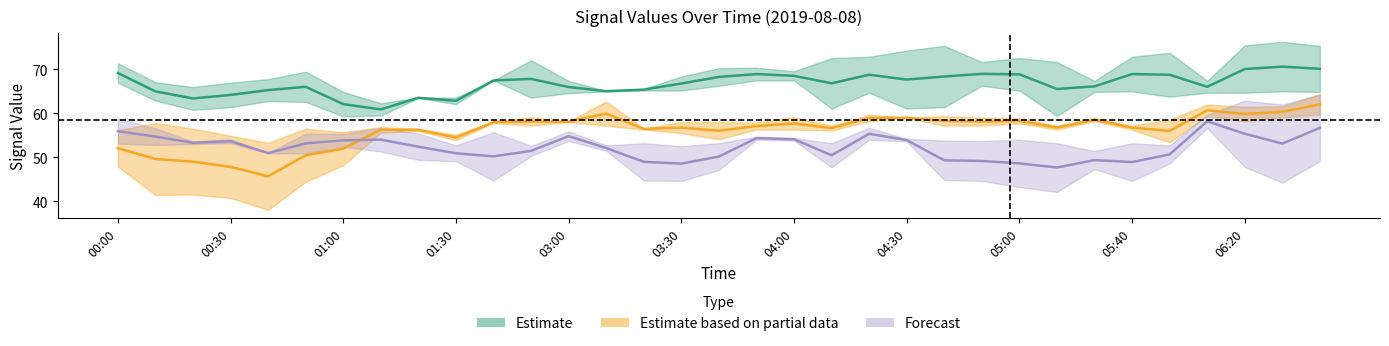

Reading left to right, transcribe all the data shown in this chart.

6.478: 56.2	57.8	56.5	54.9	53.3	56.5	55.7	56.9	56.5	55.1	58.2	57.2	58.2	57.2	56.6	55.5	54.1	57.9	59.1	56.1	59.7	59.0	59.4	59.0	58.9	56.3	58.9	56.3	53.4	62.0	61.5	61.6	59.7
6.626: 53.1	52.8	53.6	53.2	51.0	55.4	55.3	56.7	55.4	52.7	55.7	52.6	53.7	52.7	53.2	52.5	53.2	54.0	53.8	53.2	54.0	54.2	53.8	53.7	54.0	53.2	51.4	53.2	52.7	59.7	62.9	62.0	64.3
8.842: 58.8	56.6	53.0	54.1	50.9	50.9	52.4	51.3	49.4	49.1	44.7	50.3	55.9	51.5	44.7	44.6	47.1	54.7	54.4	47.7	56.7	53.6	44.8	44.6	43.2	42.1	47.3	44.6	48.6	56.7	47.8	44.2	49.1
4.558: 71.4	67.1	66.0	67.0	67.8	69.5	64.9	62.3	63.5	62.1	67.5	72.1	67.4	65.1	65.6	68.4	70.3	70.4	69.6	72.6	72.9	74.3	75.4	71.7	72.6	71.7	67.4	72.9	73.8	67.4	75.5	76.3	75.4
5.001: 67.0	62.9	60.8	61.4	62.8	62.6	59.3	59.5	63.6	63.6	67.5	63.6	64.6	65.0	65.2	65.2	66.3	67.5	67.5	61.1	64.7	61.1	61.4	66.3	65.2	59.4	64.9	65.0	63.8	64.7	64.7	65.0	64.9
6.331: 47.9	41.4	41.5	40.7	38.0	44.4	48.2	55.6	56.0	53.9	57.8	59.1	58.0	62.7	56.3	58.0	58.0	56.3	56.3	57.2	58.2	59.0	57.2	57.2	57.7	57.2	58.2	57.2	58.6	59.4	58.2	59.1	64.4